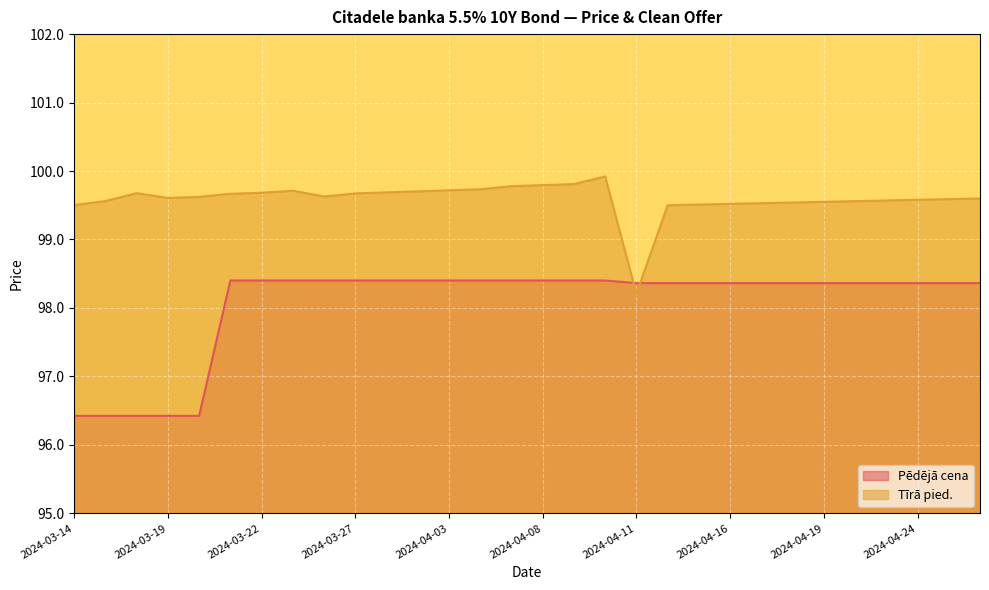

How many intersections are there between Pēdējā cena and Tīrā pied.?

2